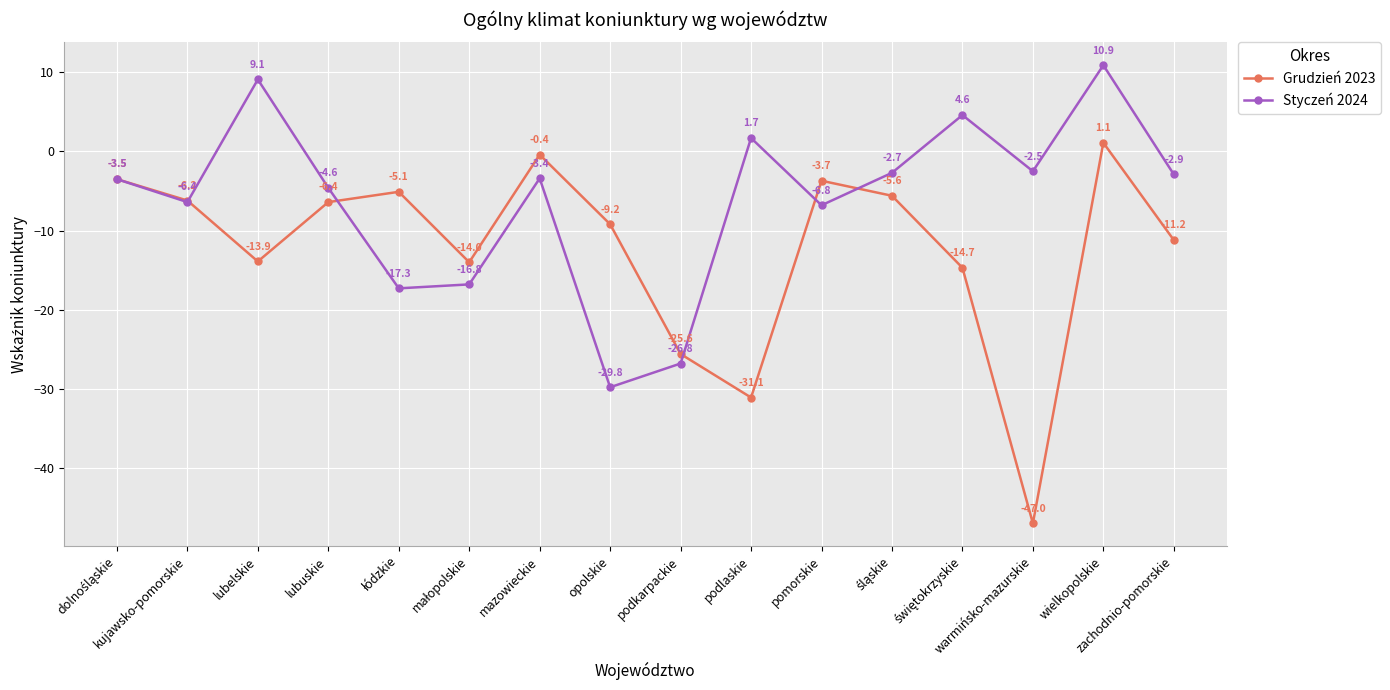

What is the label of the 3rd point from the right?

warmińsko-mazurskie